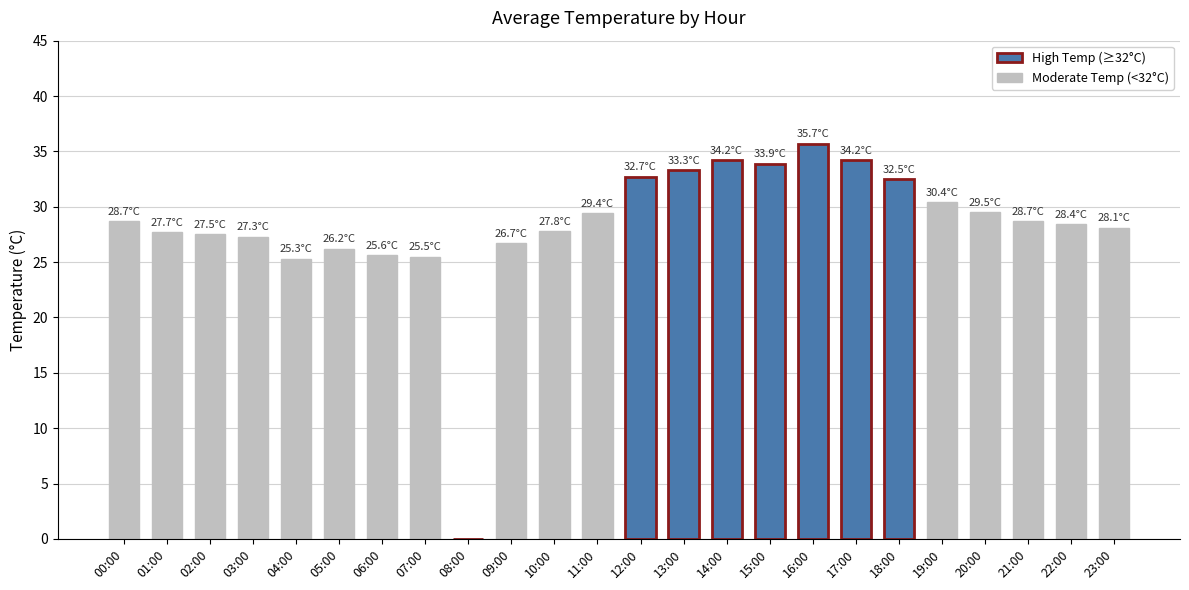

What is the sum of all values?

679.3